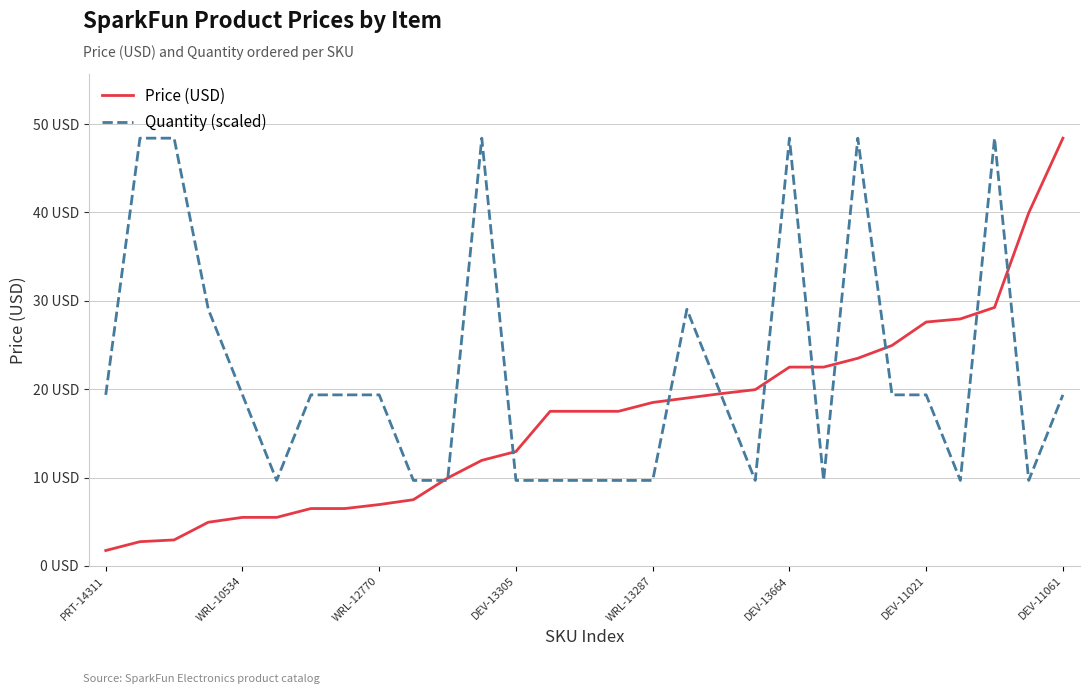

What are all the series names shown in the legend?

Price (USD), Quantity (scaled)